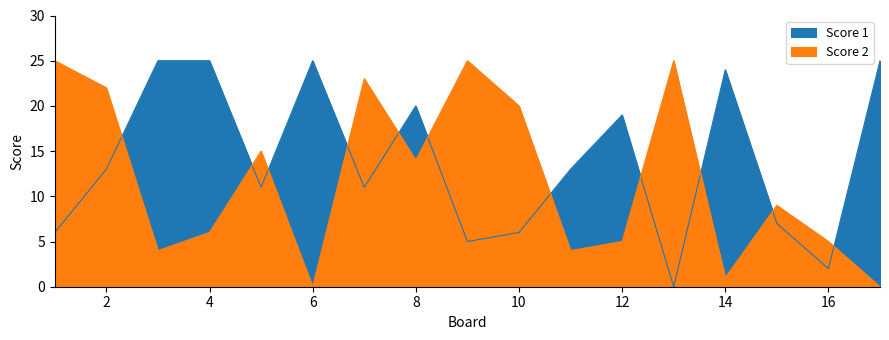

Is it true that Score 1 equals 7 at 7?

False